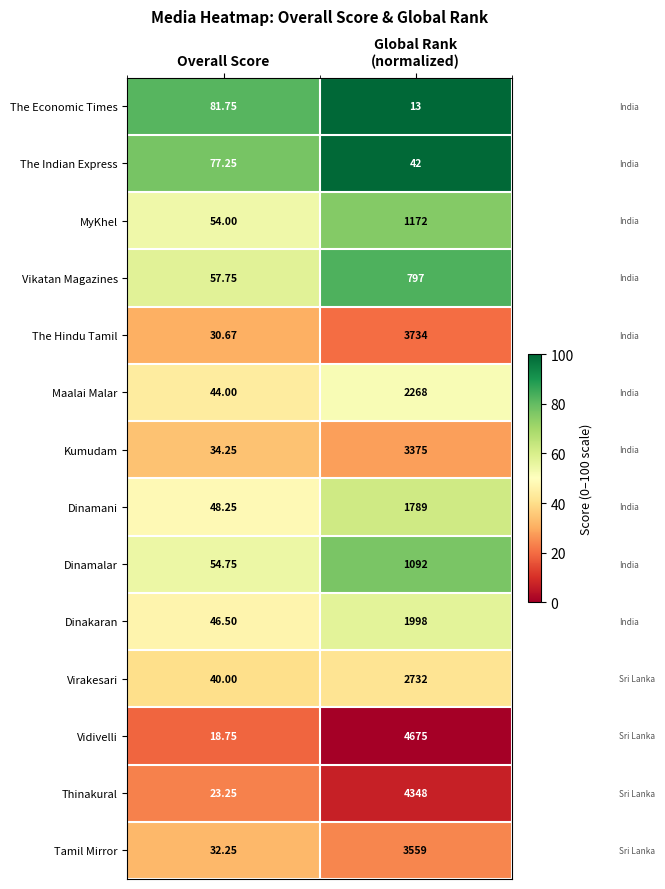

Rank the series by their maximum value, from highest to lowest.

Vidivelli, Thinakural, The Hindu Tamil, Tamil Mirror, Kumudam, Virakesari, Maalai Malar, Dinakaran, Dinamani, MyKhel, Dinamalar, Vikatan Magazines, The Economic Times, The Indian Express